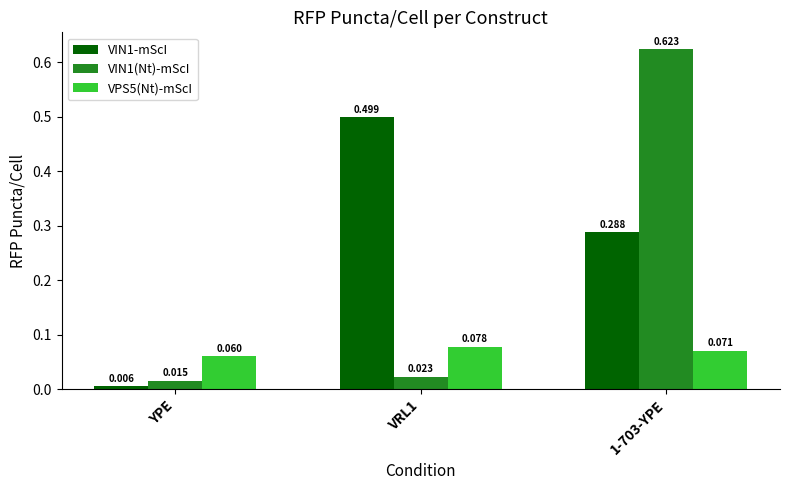

At 1-703-YPE, list the series in order from smallest to largest.

VPS5(Nt)-mScI, VIN1-mScI, VIN1(Nt)-mScI